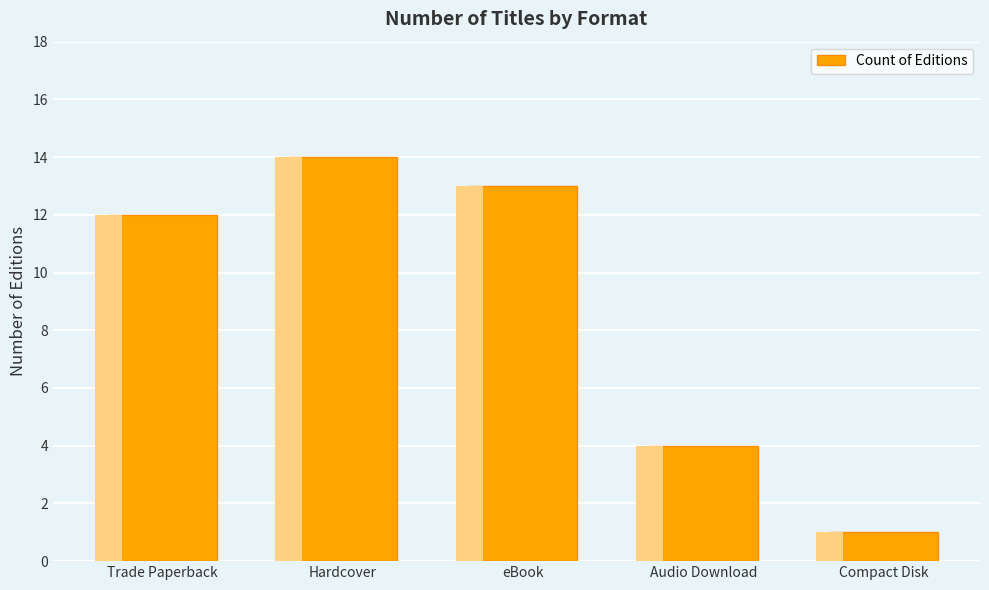

Where is the data nearest to the value 7?

Audio Download